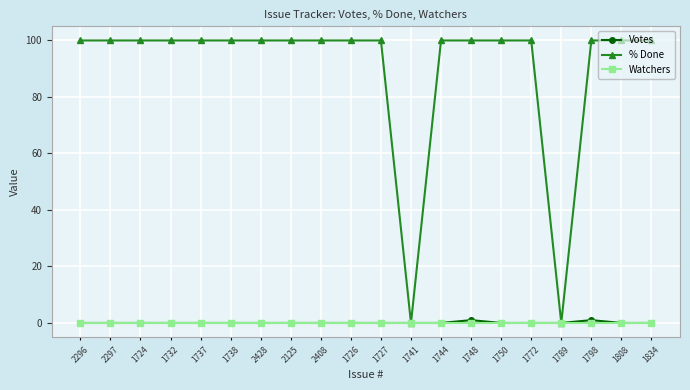

Which series has the largest total across all categories?

% Done